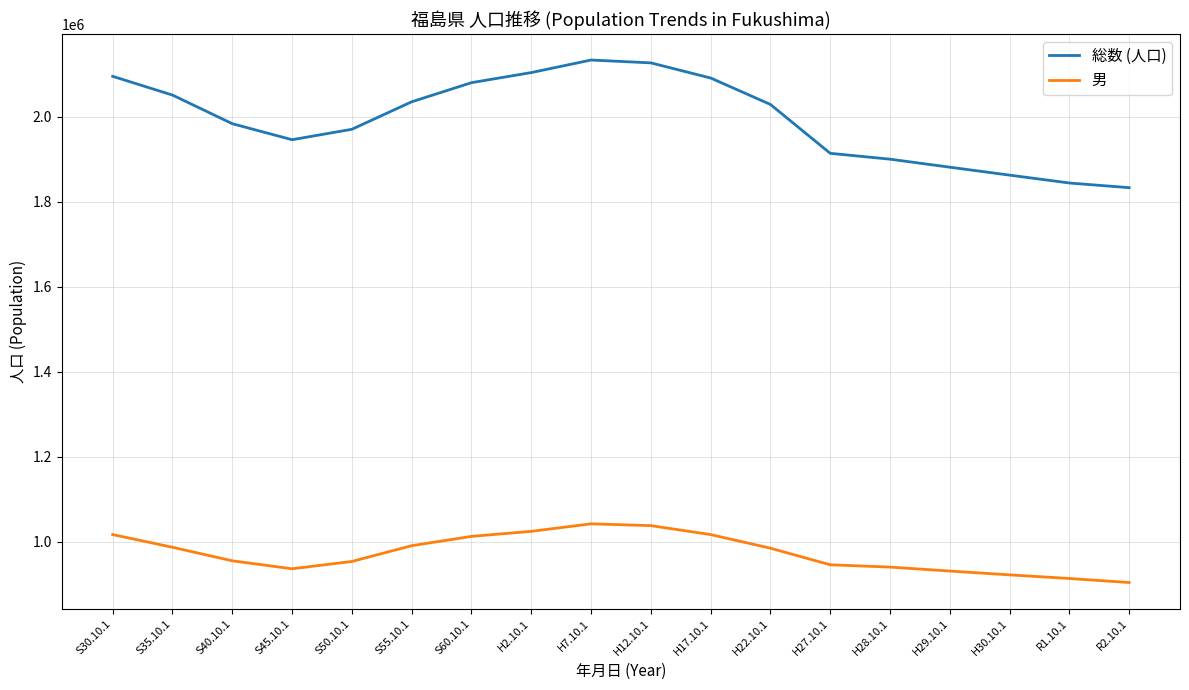

How many lines are shown in the chart?

2